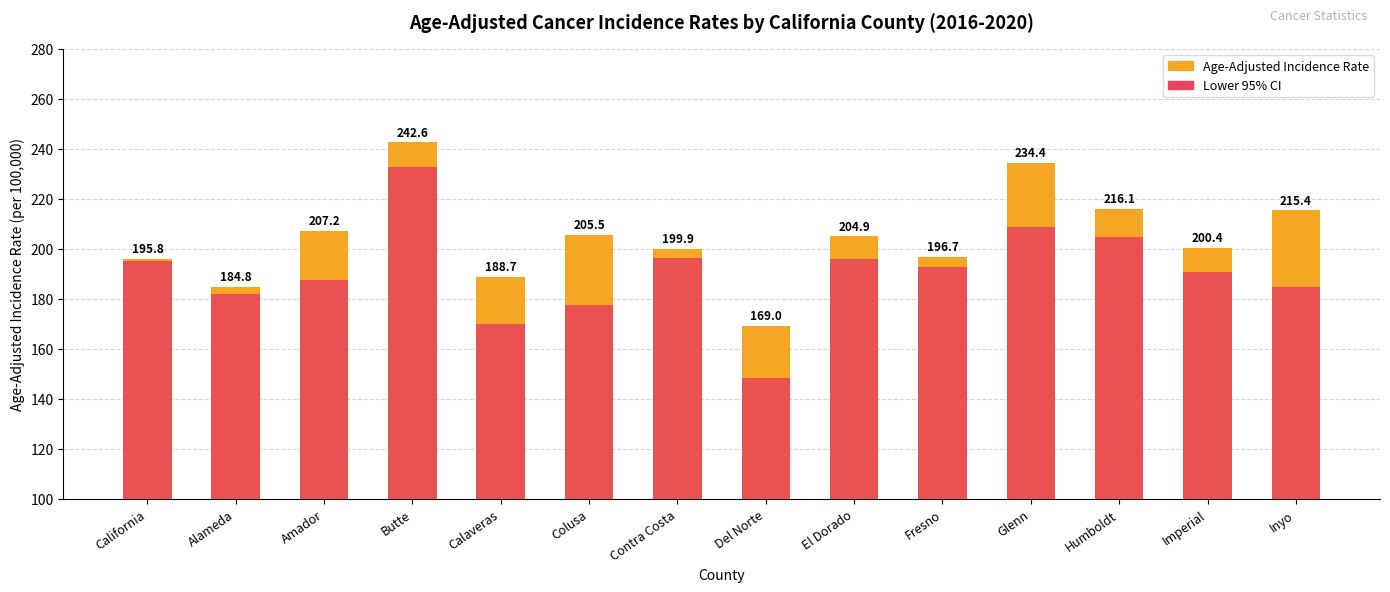

What is the sum of all Lower 95% Confidence Interval values?

2666.1